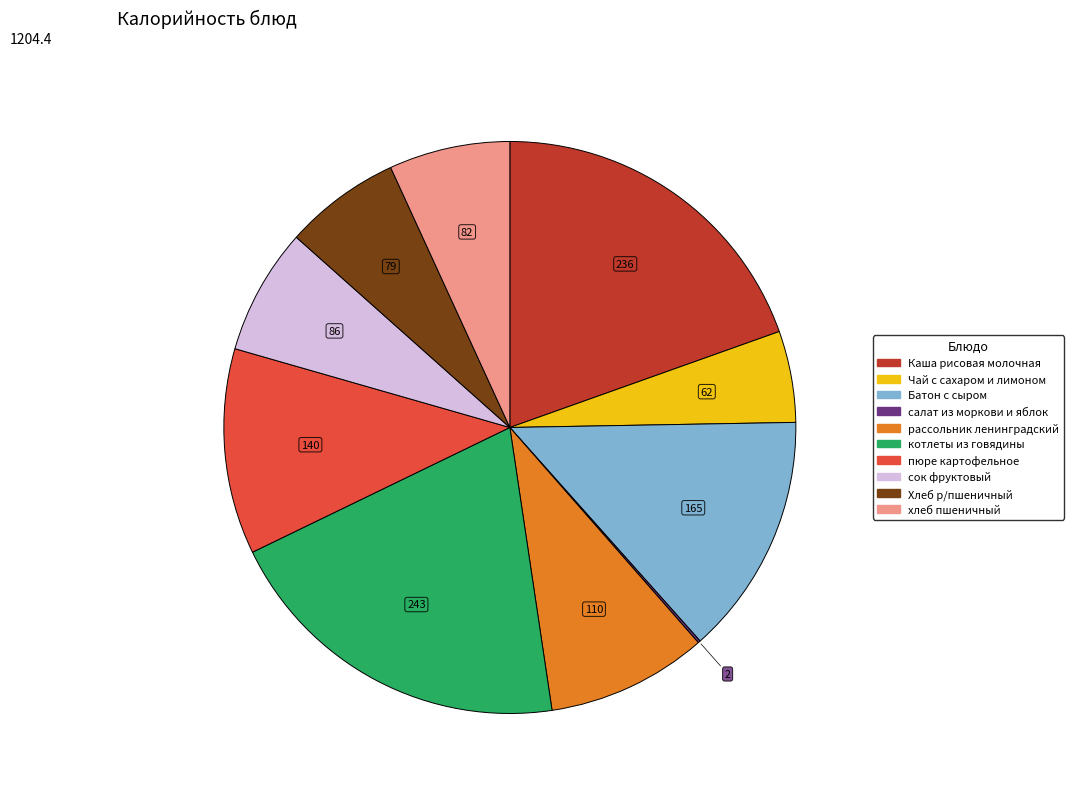

Does пюре картофельное account for over 50% of the chart?

No